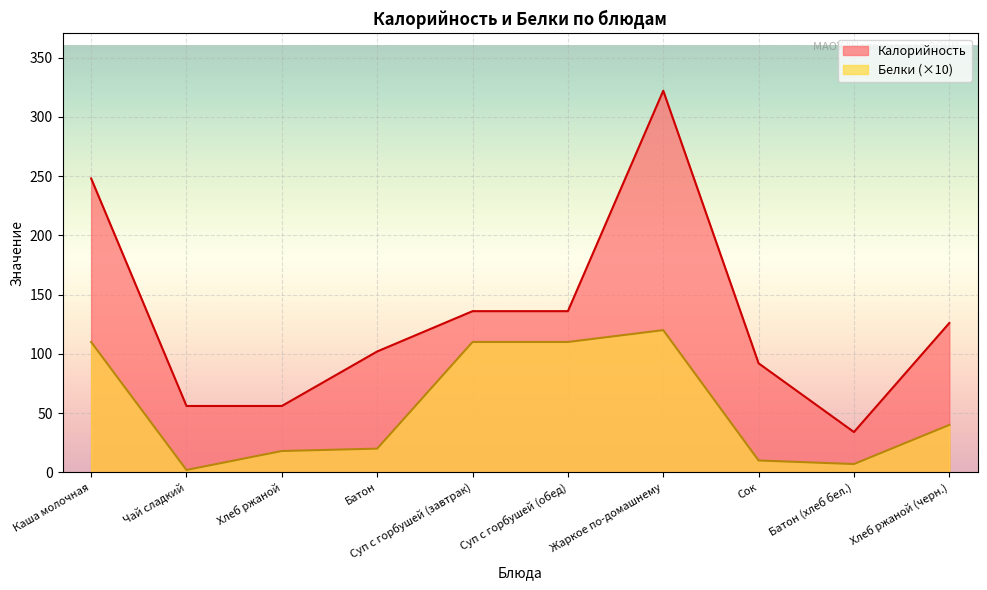

How many lines are shown in the chart?

2